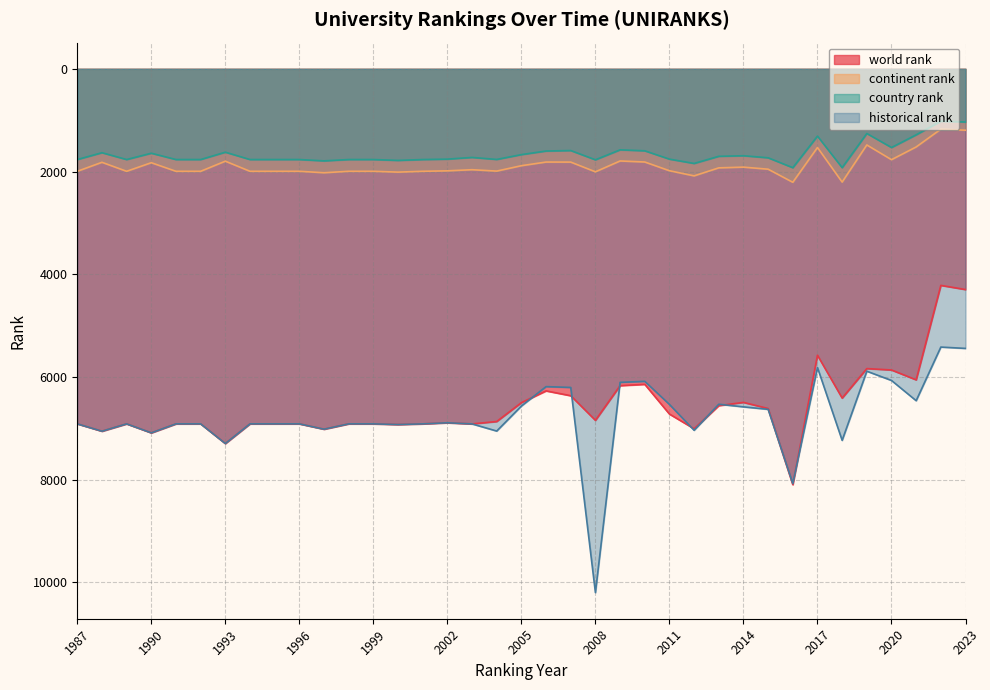

Is it true that world rank equals 8095 at 2016?

True